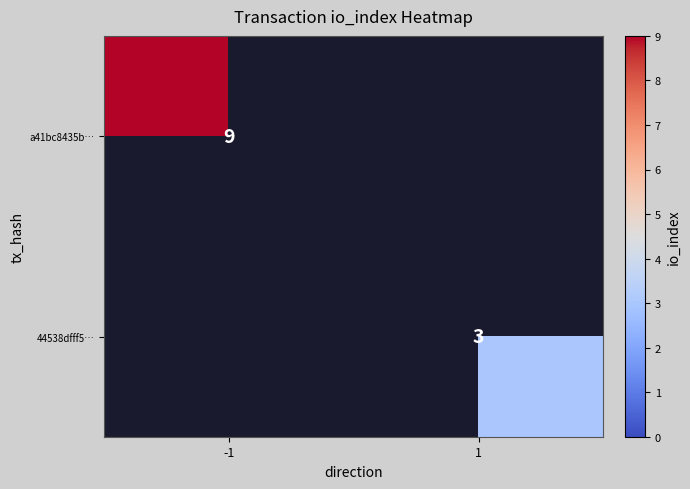

The value of 44538dfff5… at 1 is 3. True or false?

True